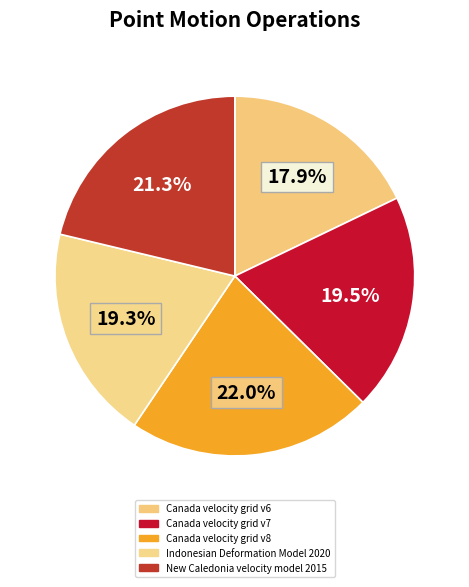

How many segments does this pie chart have?

5